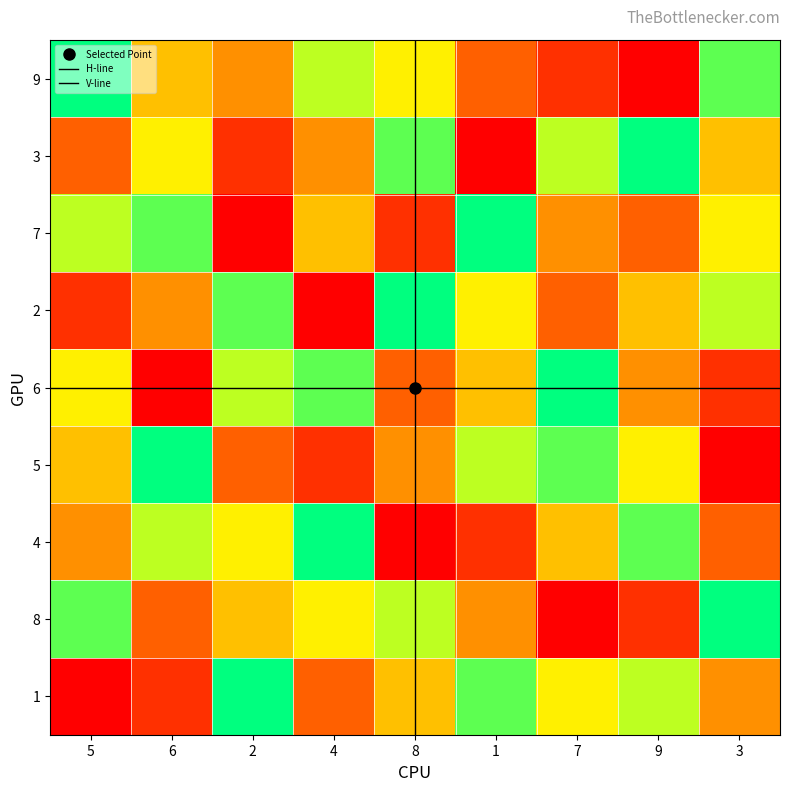

What is the minimum value for 7?

1